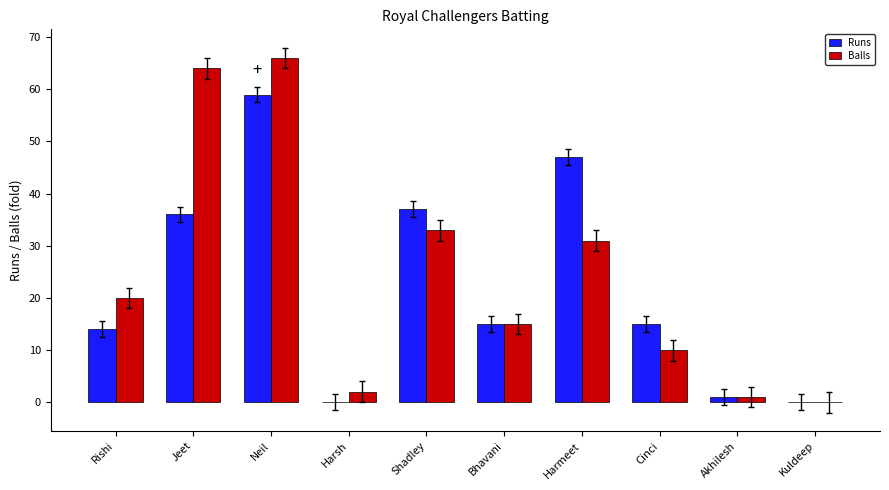

Reading left to right, transcribe all the data shown in this chart.

Runs: Rishi=14	Jeet=36	Neil=59	Harsh=0	Shadley=37	Bhavani=15	Harmeet=47	Cinci=15	Akhilesh=1	Kuldeep=0
Balls: Rishi=20	Jeet=64	Neil=66	Harsh=2	Shadley=33	Bhavani=15	Harmeet=31	Cinci=10	Akhilesh=1	Kuldeep=0